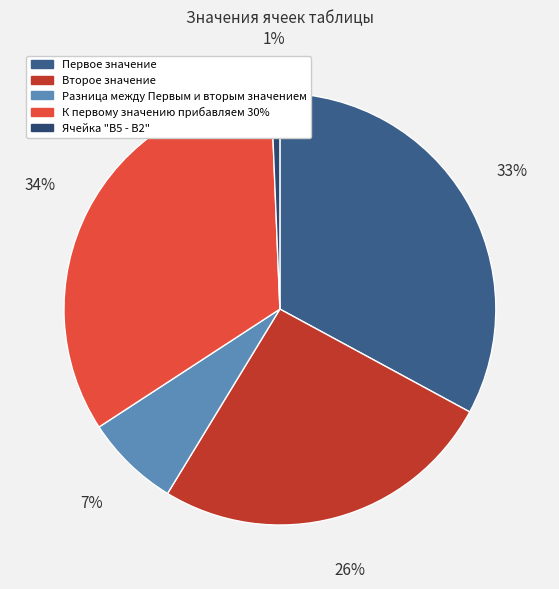

What portion of the pie excludes К первому значению прибавляем 30%?

66.5%